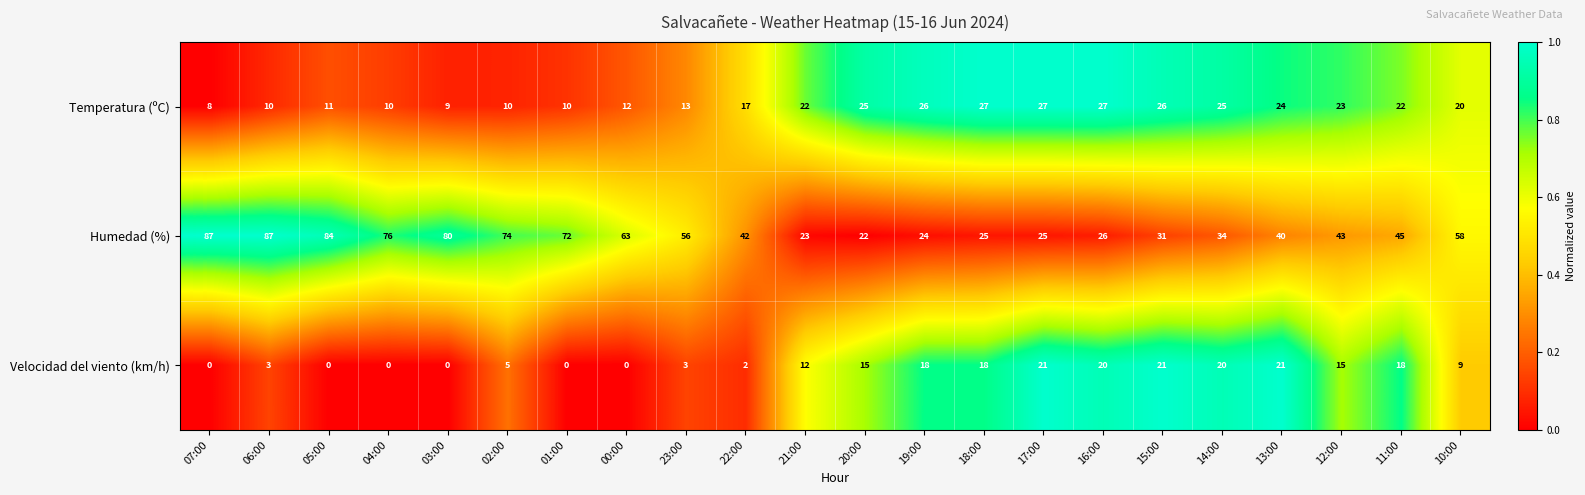

What is the maximum value for Velocidad del viento (km/h)?

21